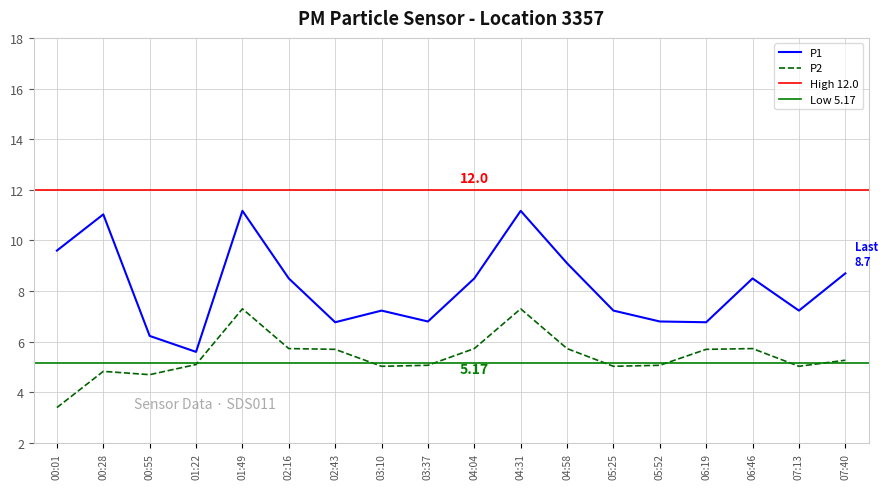

Is it true that P1 equals 5.3 at 01:49?

False